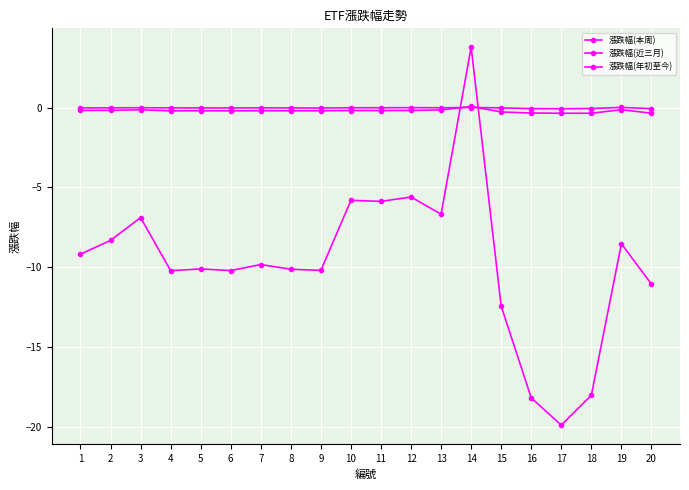

Is this an area chart (filled region under the line)?

No